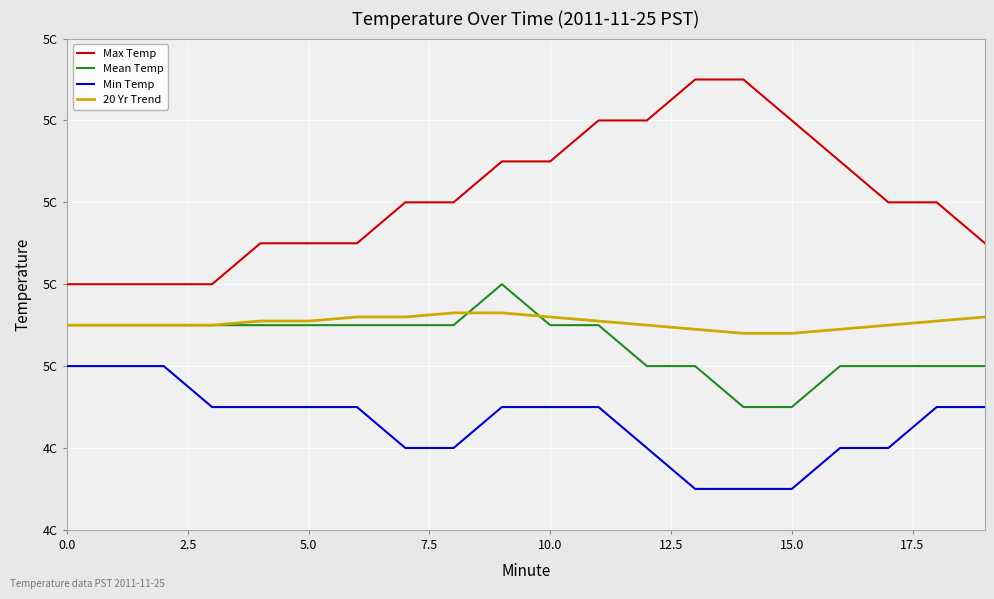

Reading left to right, extract all data points from this chart.

Max Temp: 4.8	4.8	4.8	4.8	4.9	4.9	4.9	5.0	5.0	5.1	5.1	5.2	5.2	5.3	5.3	5.2	5.1	5.0	5.0	4.9
Mean Temp: 4.7	4.7	4.7	4.7	4.7	4.7	4.7	4.7	4.7	4.8	4.7	4.7	4.6	4.6	4.5	4.5	4.6	4.6	4.6	4.6
Min Temp: 4.6	4.6	4.6	4.5	4.5	4.5	4.5	4.4	4.4	4.5	4.5	4.5	4.4	4.3	4.3	4.3	4.4	4.4	4.5	4.5
20 Yr Trend: 4.7	4.7	4.7	4.7	4.7	4.7	4.7	4.7	4.7	4.7	4.7	4.7	4.7	4.7	4.7	4.7	4.7	4.7	4.7	4.7